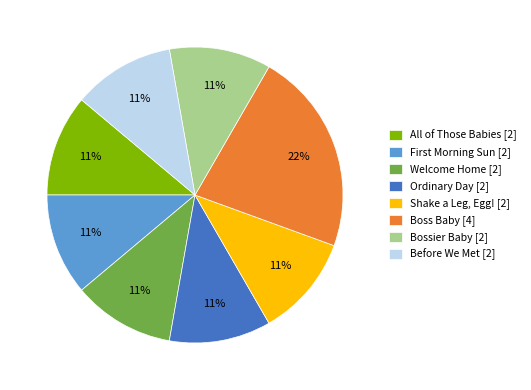

What percentage is the All of Those Babies slice, to the nearest percent?

11%